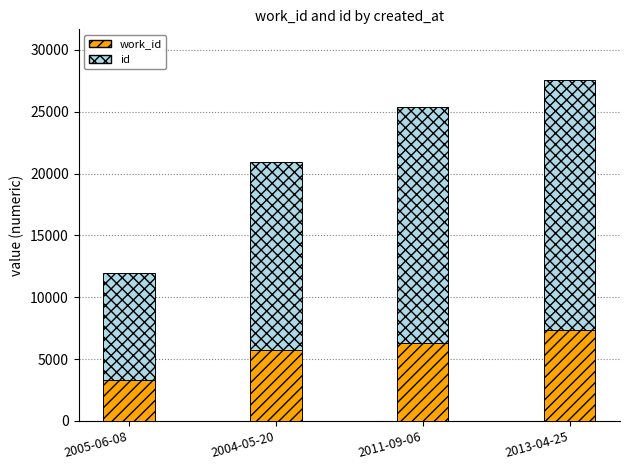

At which category is the sum across all series the highest?

2013-04-25